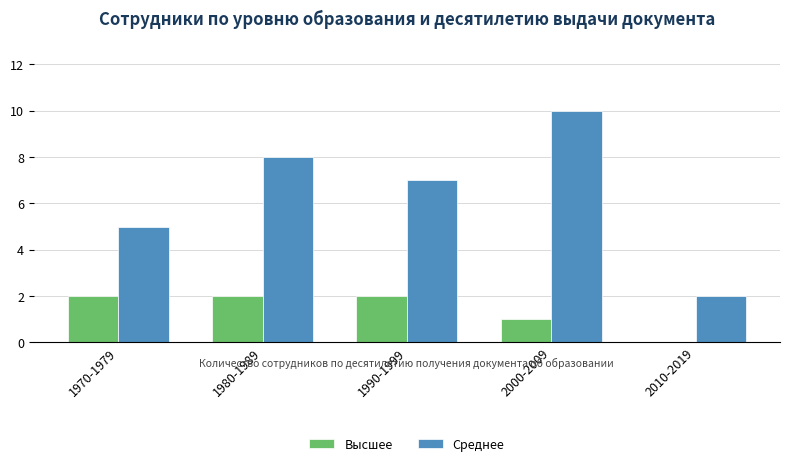

At which category is the sum across all series the highest?

2000-2009